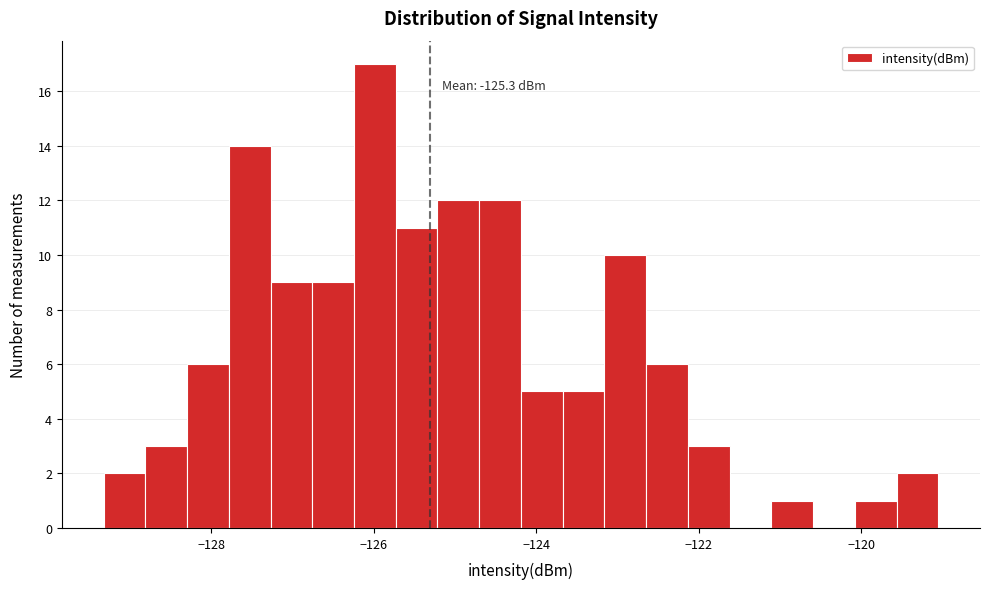

Read against the x-axis, roughly where is the centre of the tallest bar?

-126.0